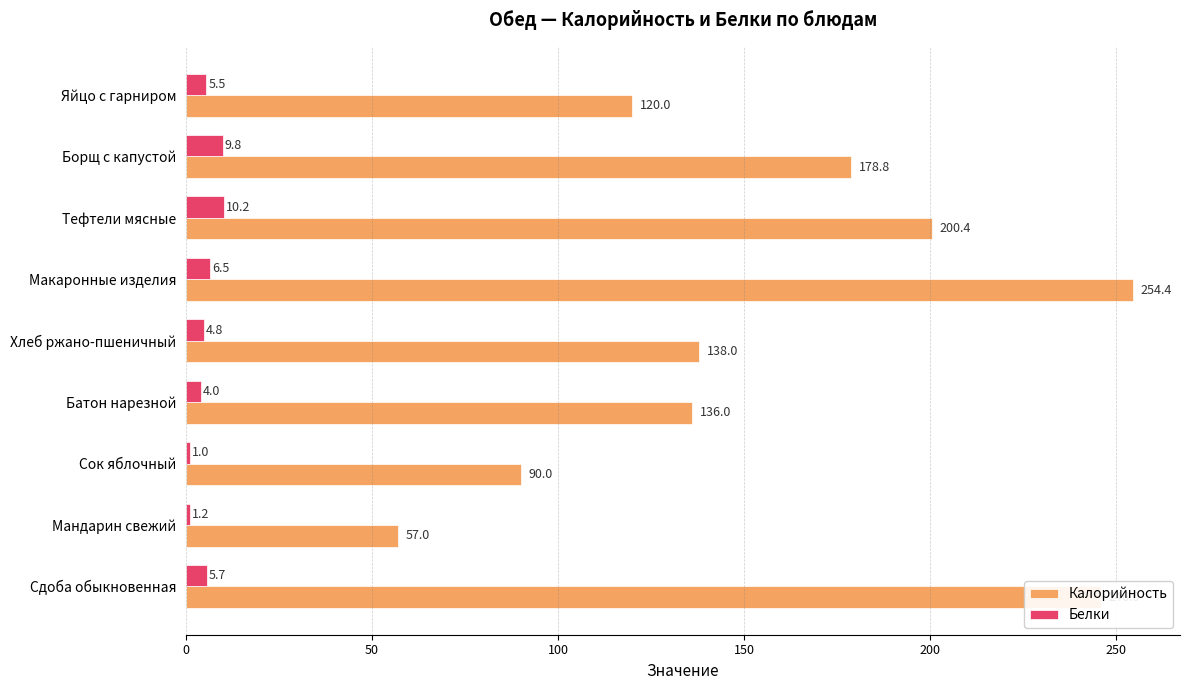

The value of Калорийность at Мандарин свежий is 98.0. True or false?

False